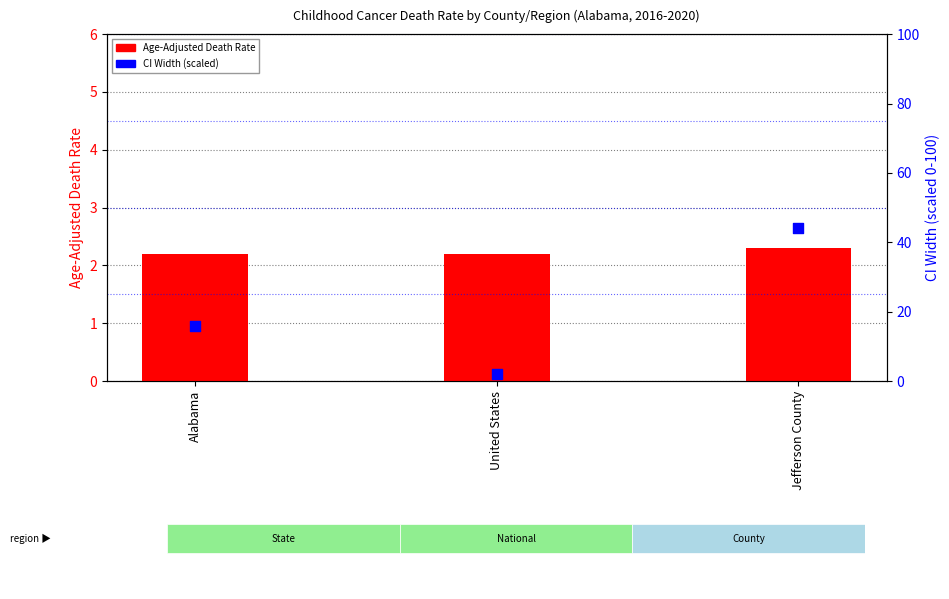

What is the total value across all series at Jefferson County?

46.3